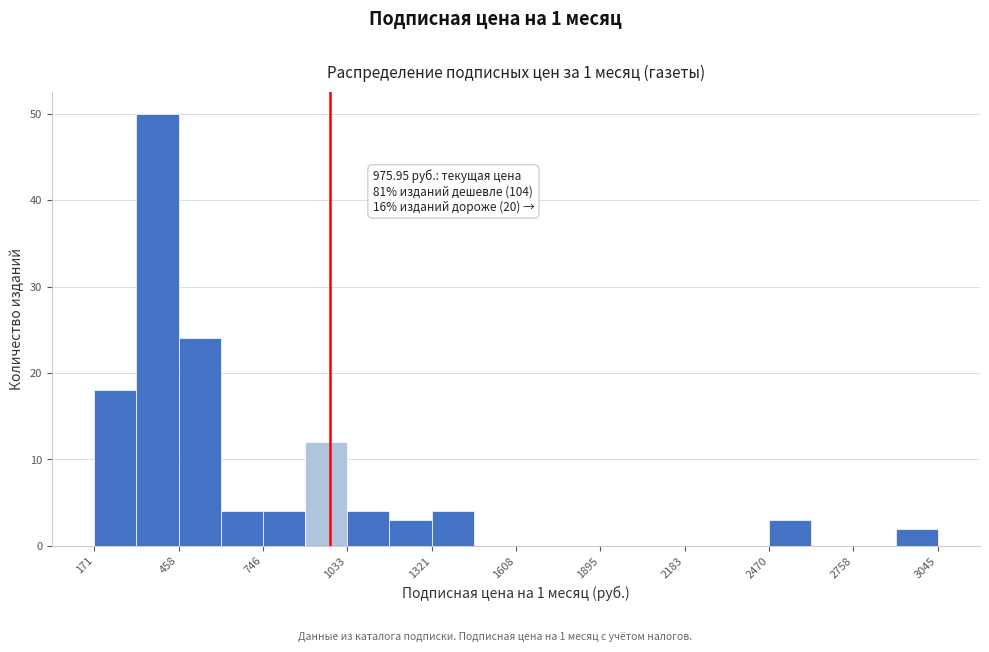

Around what value on the x-axis is the tallest bar? Give the approximate position of its centre, as read against the axis.

400